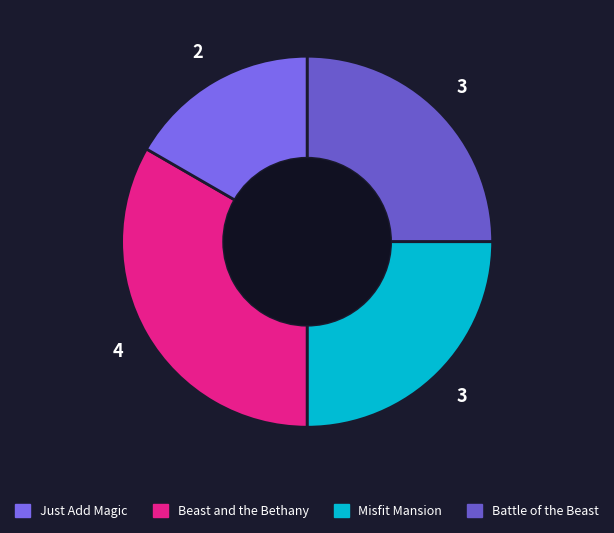

Count the number of slices in the pie.

4